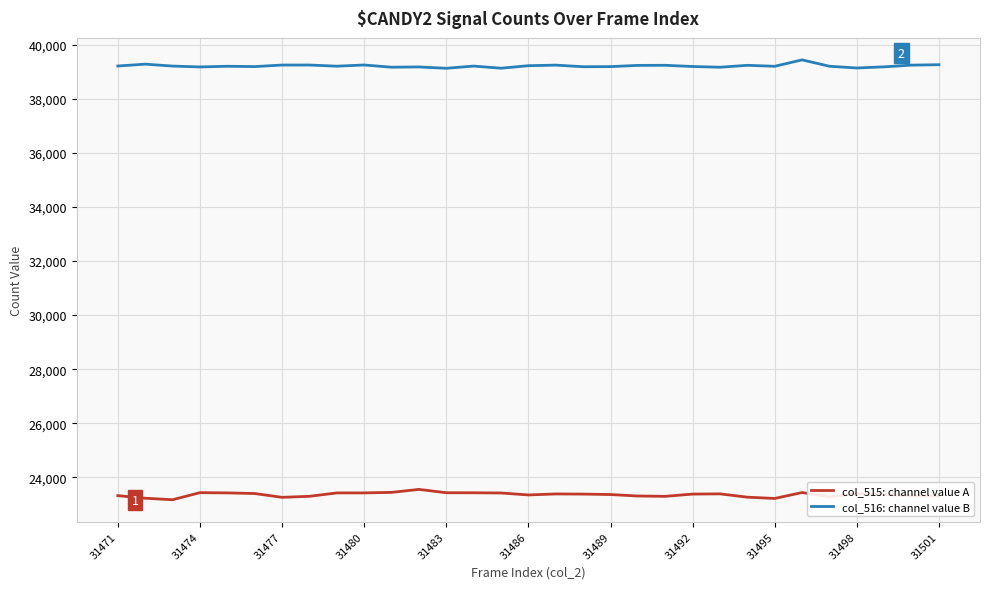

What is the minimum value for col_515: channel value A?

23173